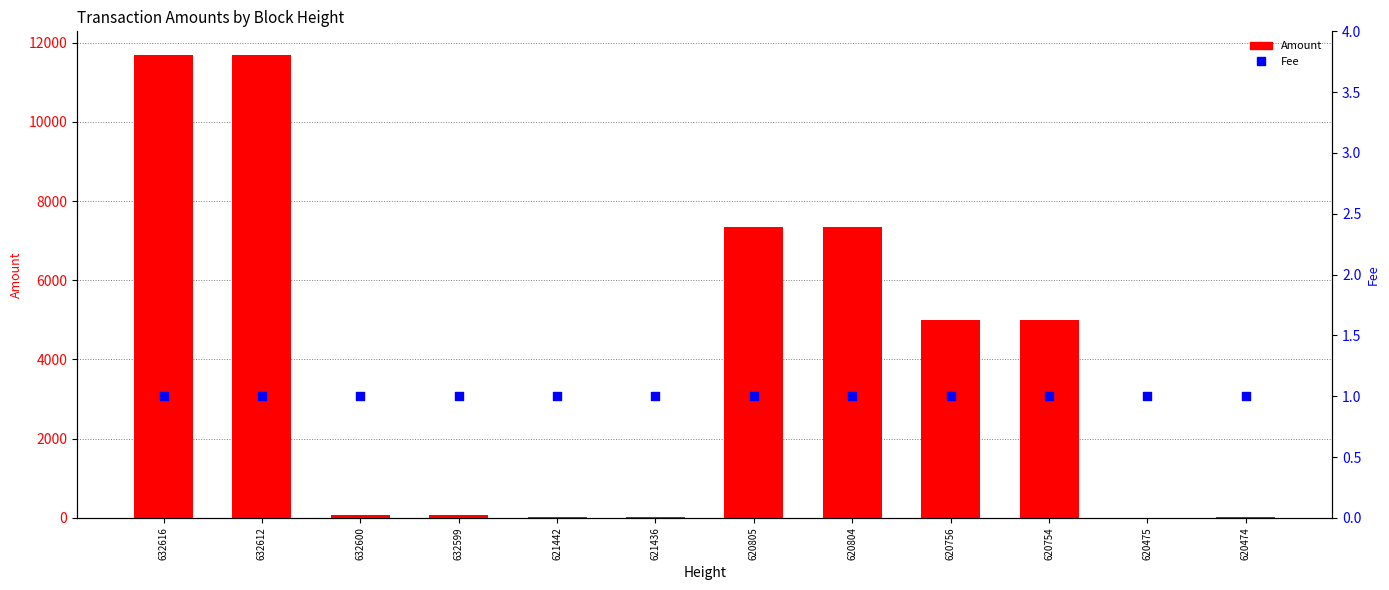

Is the value of Amount at 632616 greater than the value of Fee at 632616?

Yes